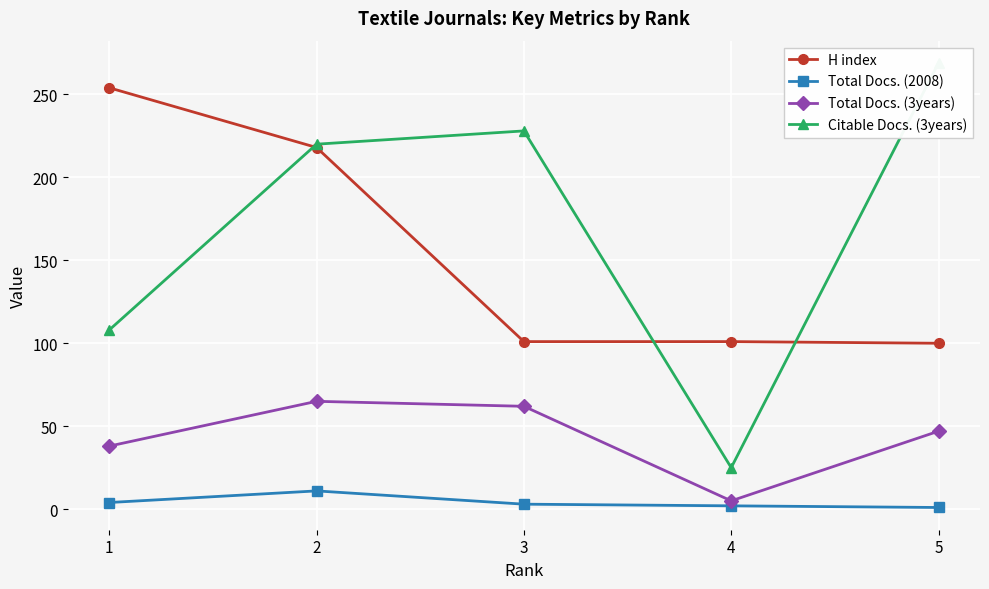

Reading left to right, list all the values displayed in this chart.

H index: 1=254	2=218	3=101	4=101	5=100
Total Docs. (2008): 1=4	2=11	3=3	4=2	5=1
Total Docs. (3years): 1=38	2=65	3=62	4=5	5=47
Citable Docs. (3years): 1=108	2=220	3=228	4=25	5=269